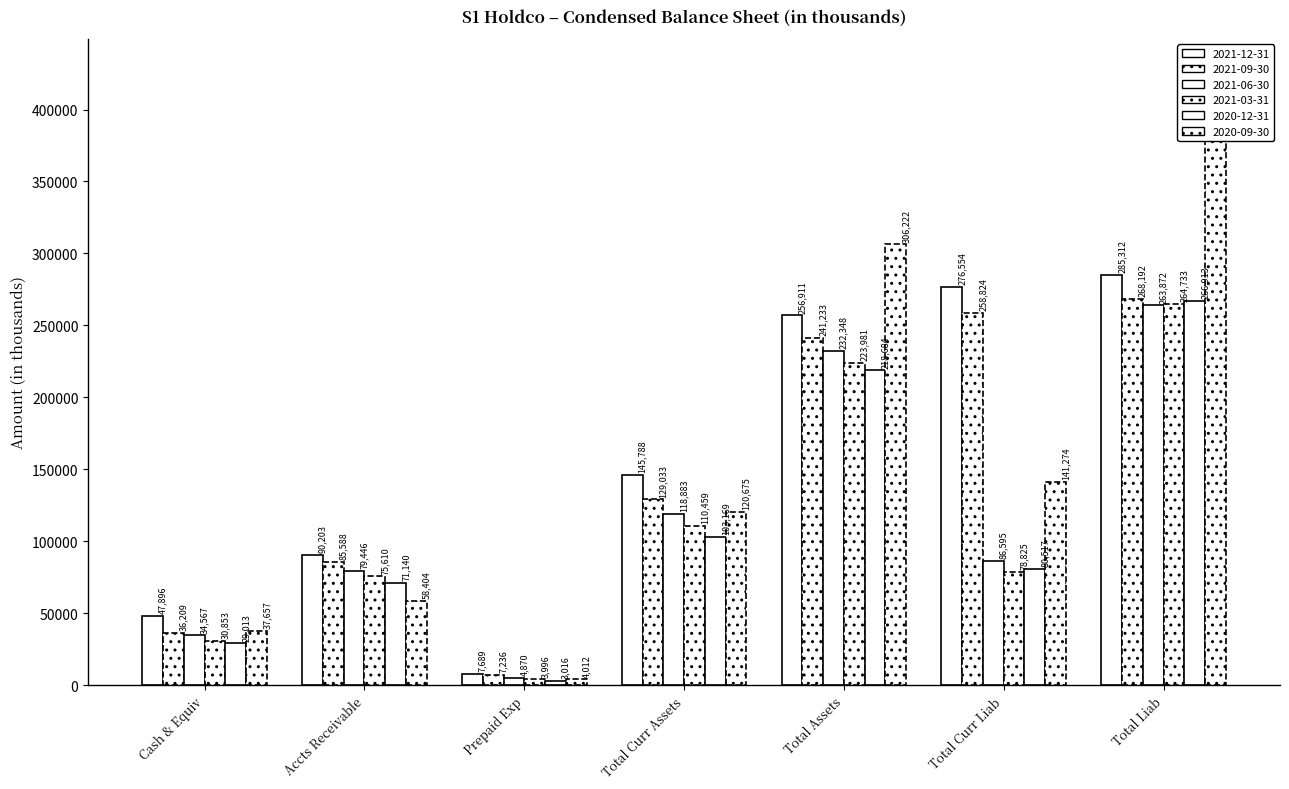

Are the bars grouped side by side (vs. stacked)?

Yes